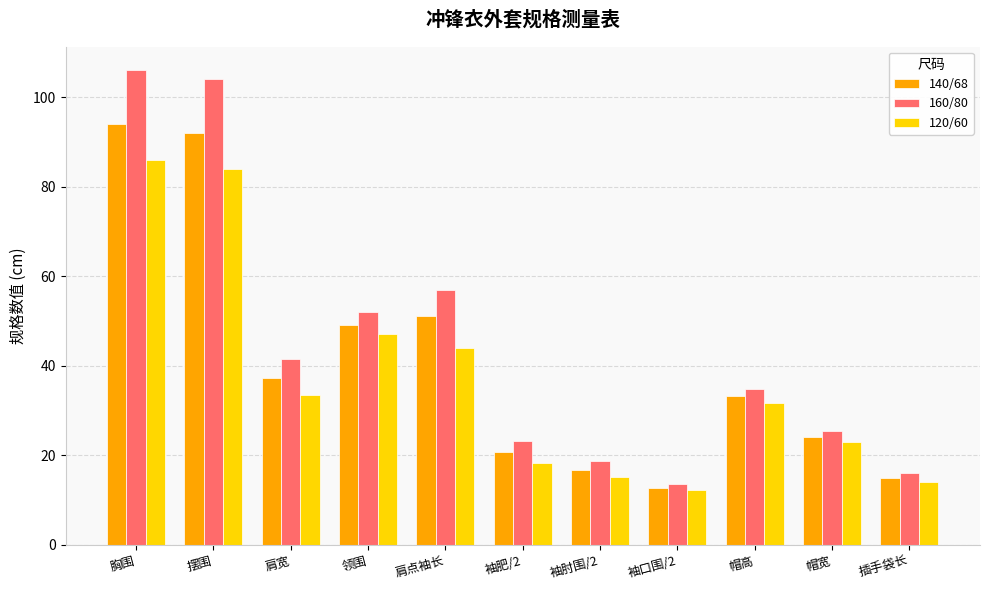

How many groups of bars are there?

11